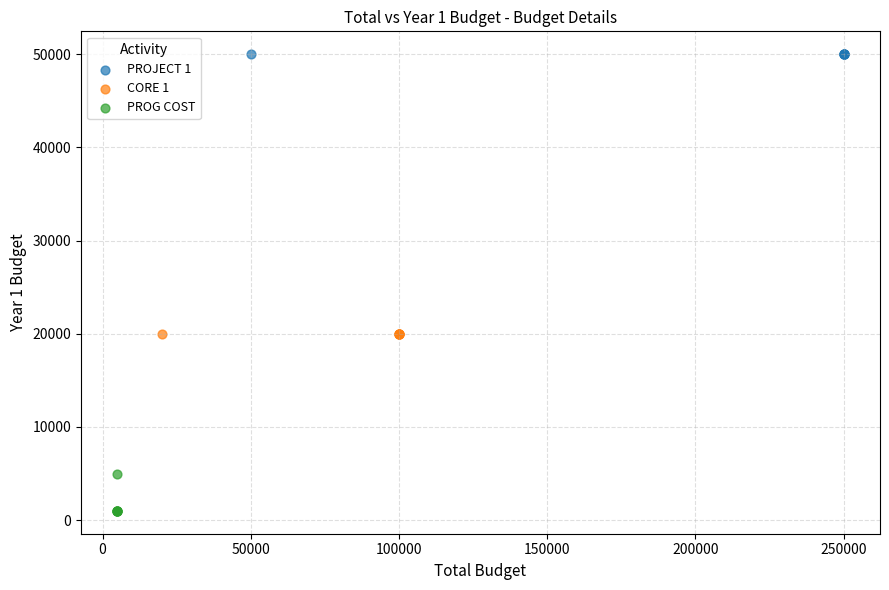

What are all the series names shown in the legend?

PROJECT 1, CORE 1, PROG COST